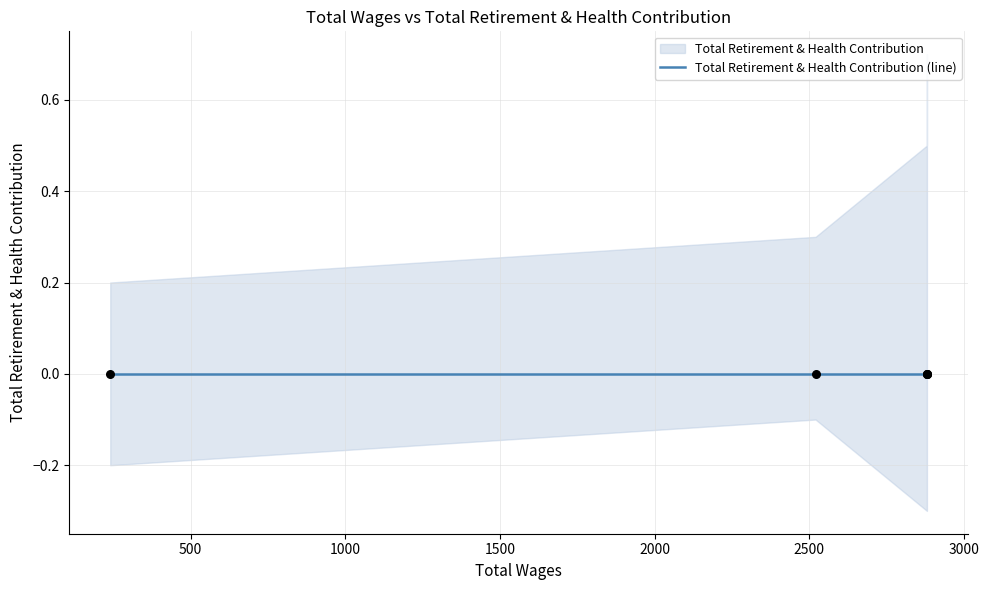

Is the value of lower at 240.0 greater than the value of Total Retirement & Health Contribution at 2520.0?

No